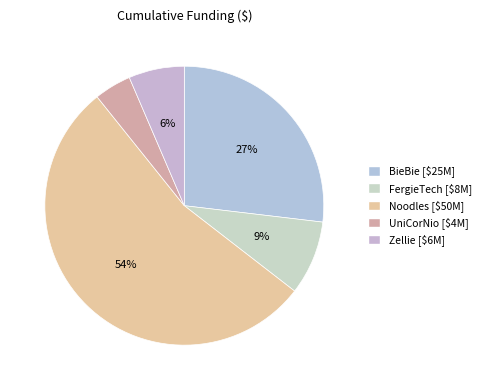

How many slices are in this pie chart?

5